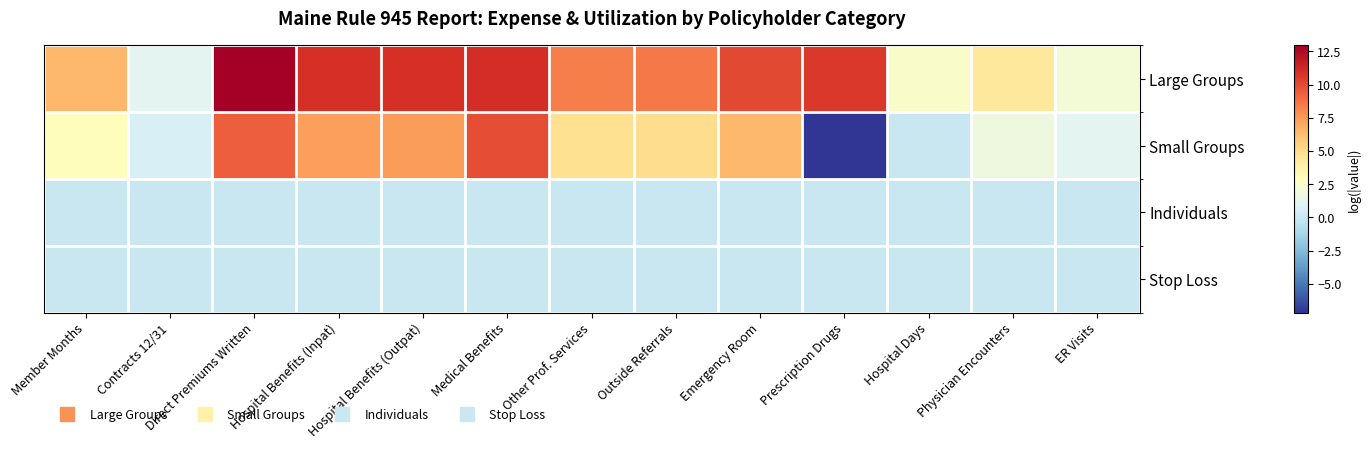

Which label corresponds to the largest value in the chart?

Direct Premiums Written